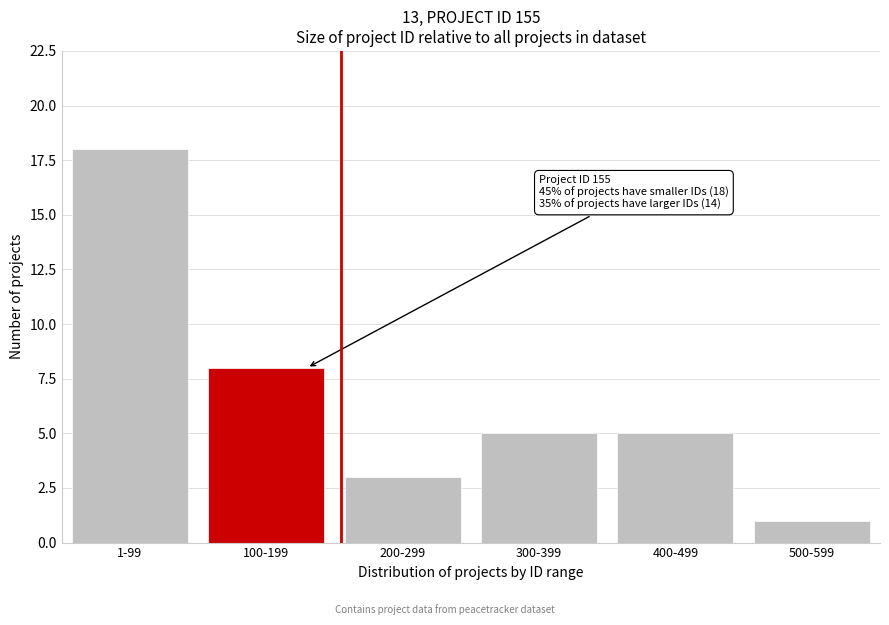

Reading right to left, extract all data points from this chart.

500-599=1	400-499=5	300-399=5	200-299=3	100-199=8	1-99=18